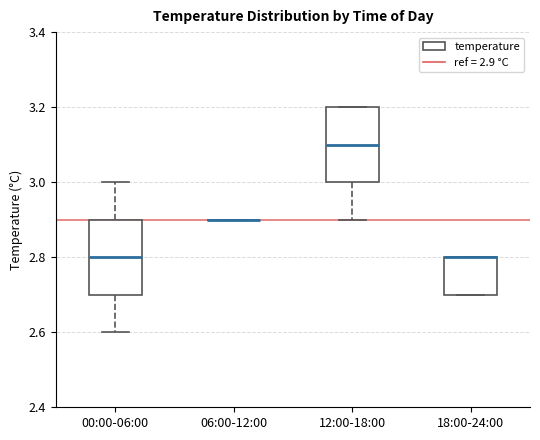

Reading left to right, read every box against the y-axis: the position of its median line, the range the box covers, and the ends of its whiskers. The values are not printed on the chart, so give them approximately, as read against the axis.

00:00-06:00: median 2.8, box 2.7 to 2.9, whiskers 2.6 to 3.0
06:00-12:00: box collapsed to a line at 2.9, whiskers 2.9 to 2.9
12:00-18:00: median 3.1, box 3.0 to 3.2, whiskers 2.9 to 3.2
18:00-24:00: median 2.8 (drawn on the box's upper edge), box 2.7 to 2.8, whiskers 2.7 to 2.8